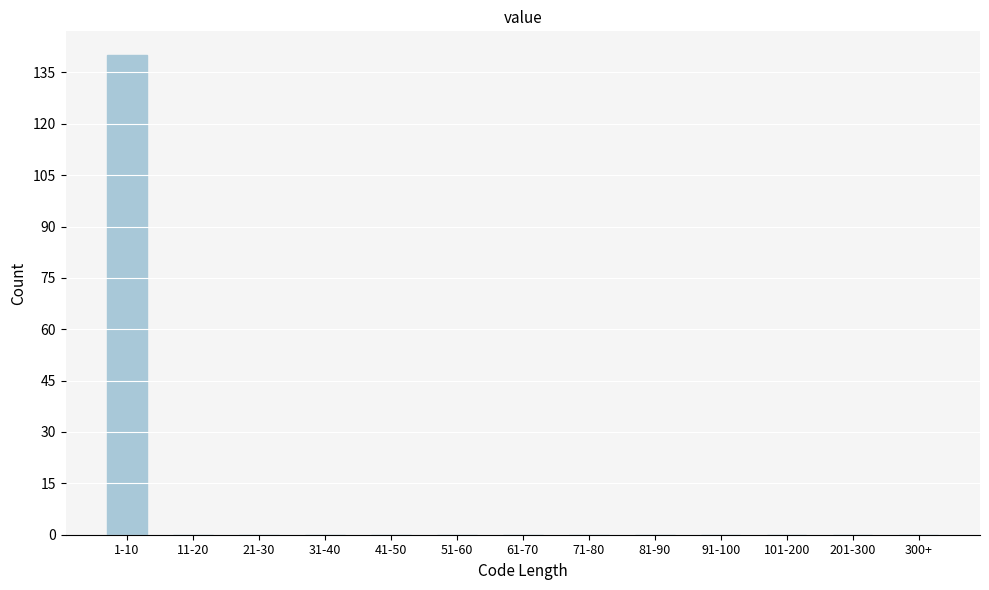

Reading left to right, list all the values displayed in this chart.

1-10=140	11-20=0	21-30=0	31-40=0	41-50=0	51-60=0	61-70=0	71-80=0	81-90=0	91-100=0	101-200=0	201-300=0	300+=0